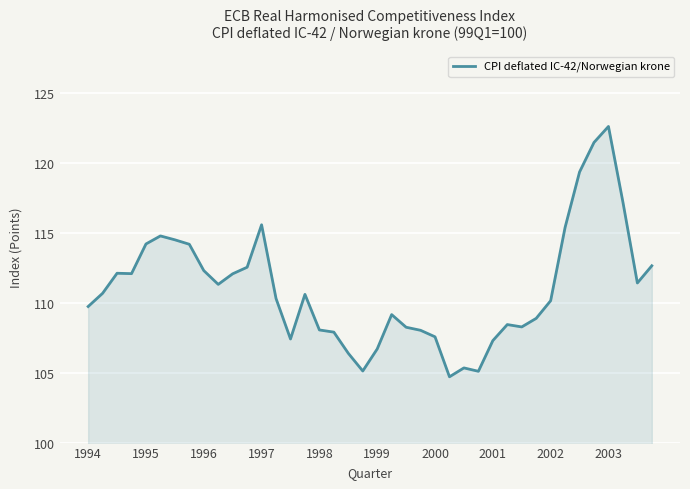

How many series are shown in this chart?

1